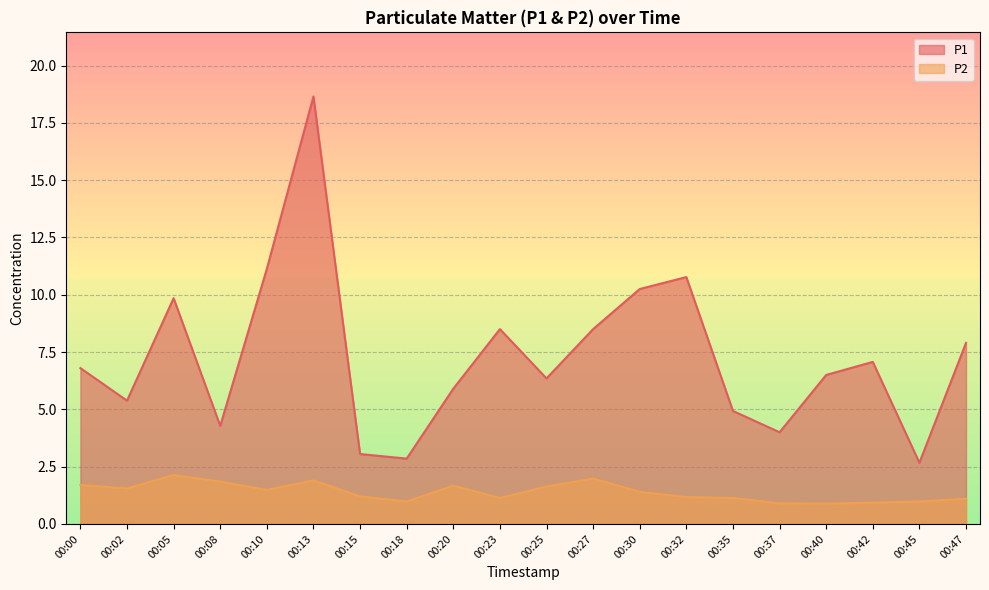

The P2 series shows 3.0 at 00:08. True or false?

False